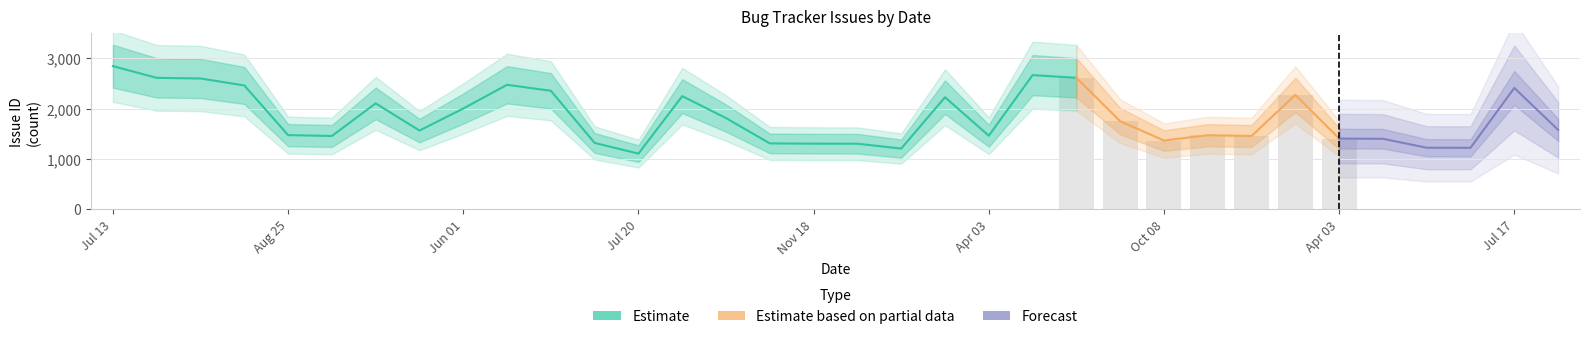

What is the difference between the second highest and second lowest values in the Estimate series?

1462